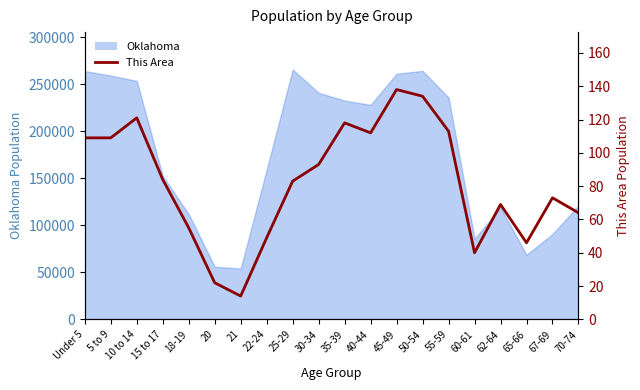

How many lines are shown in the chart?

1